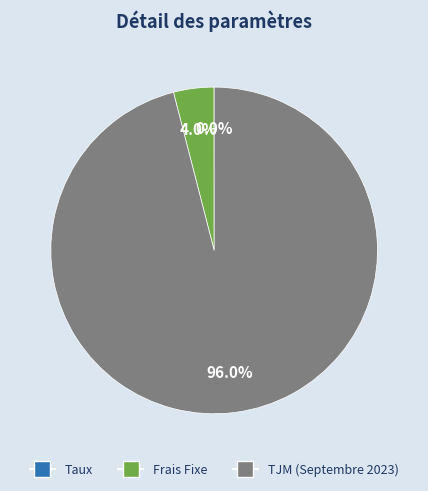

Is it true that TJM (Septembre 2023) is 96% of the pie?

True